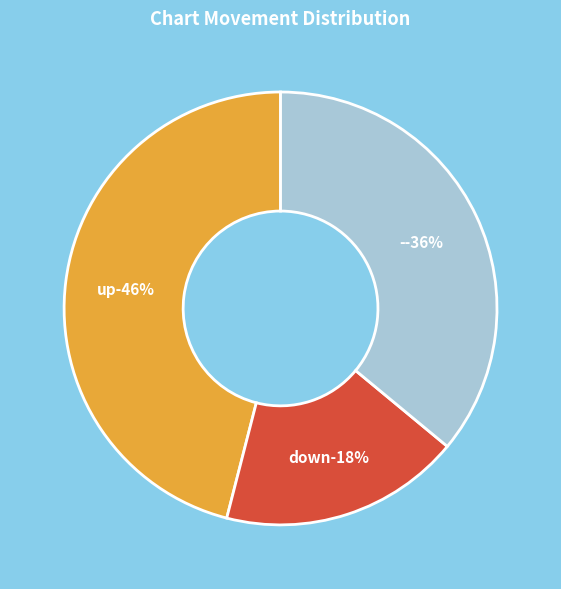

To the nearest percent, what is the difference between the largest and smallest slice percentages?

28%